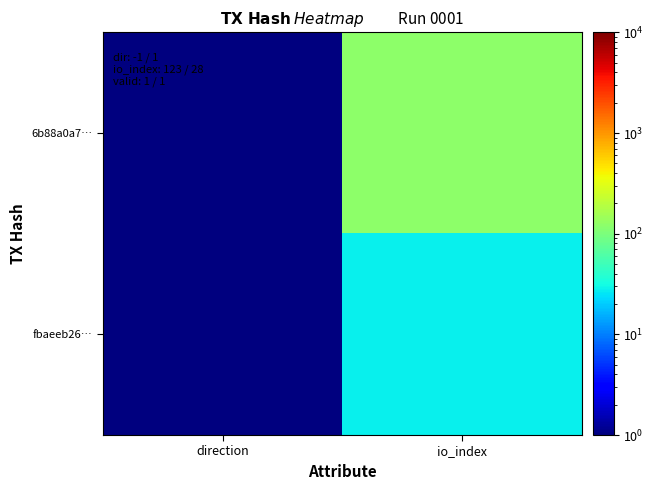

What is the greatest value displayed?

123